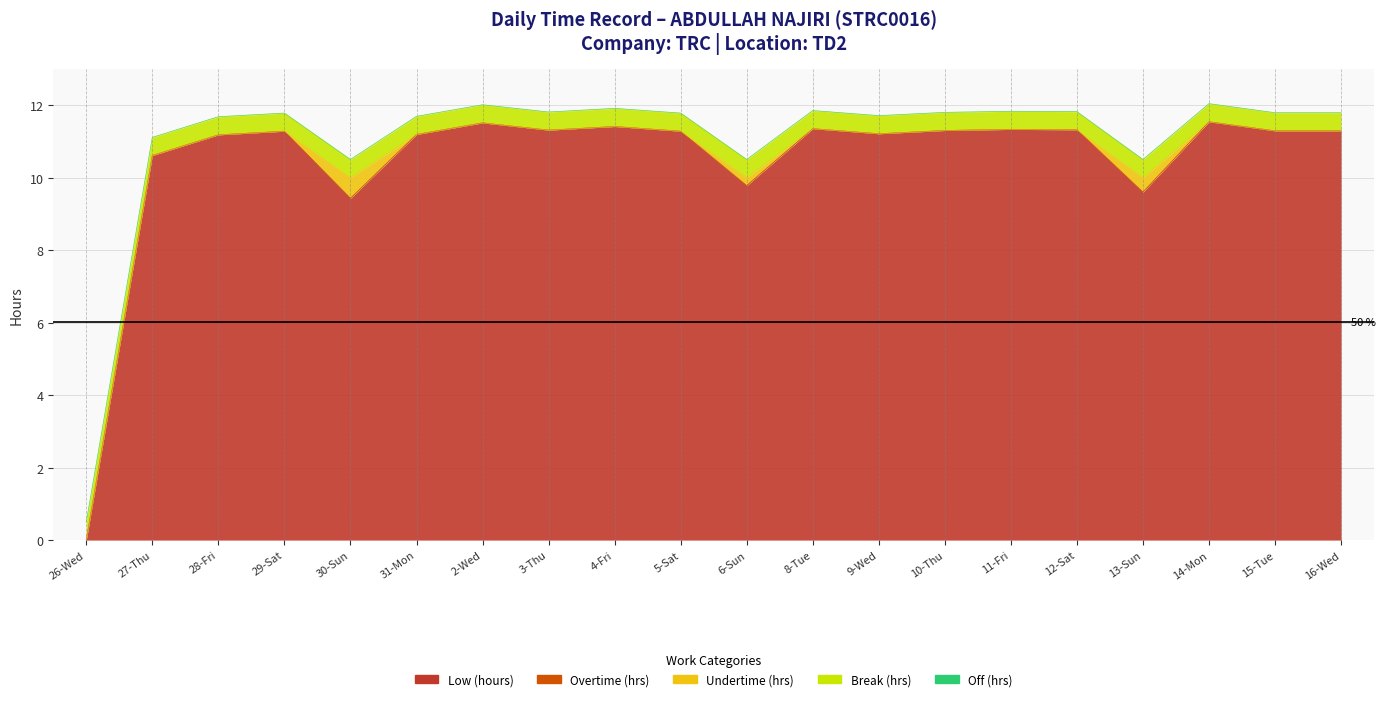

True or false: Low (hours) and Overtime (hrs) intersect in this chart.

False